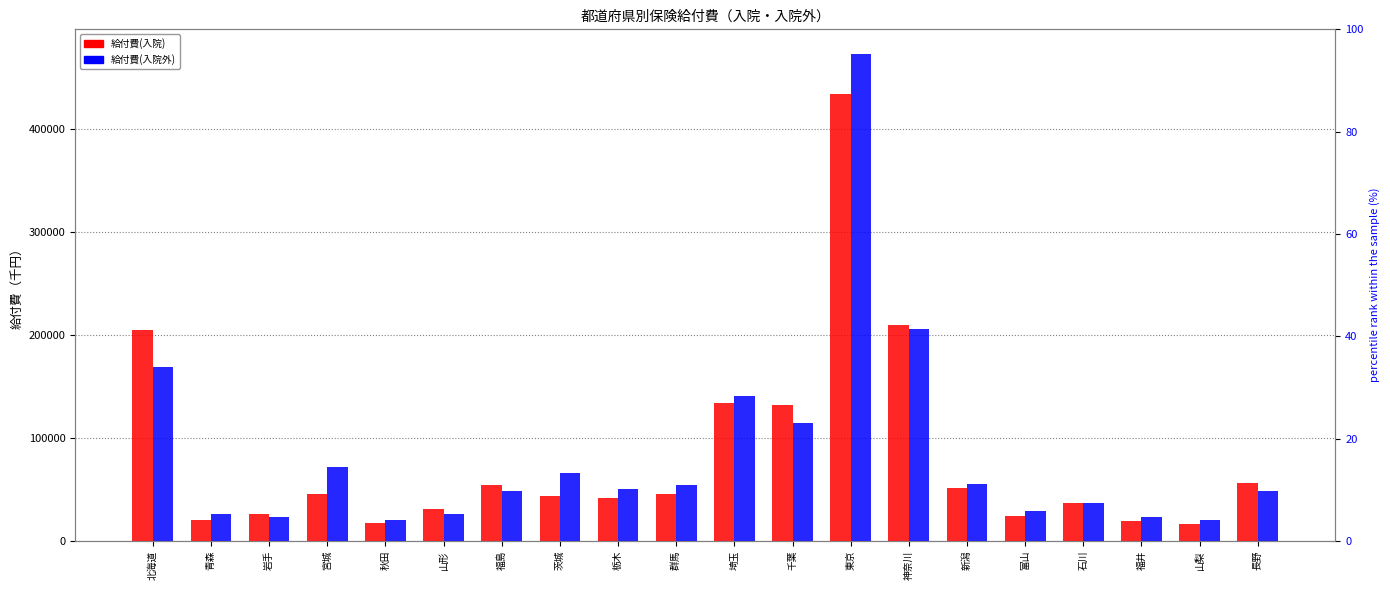

What are all the series names shown in the legend?

給付費(入院), 給付費(入院外)